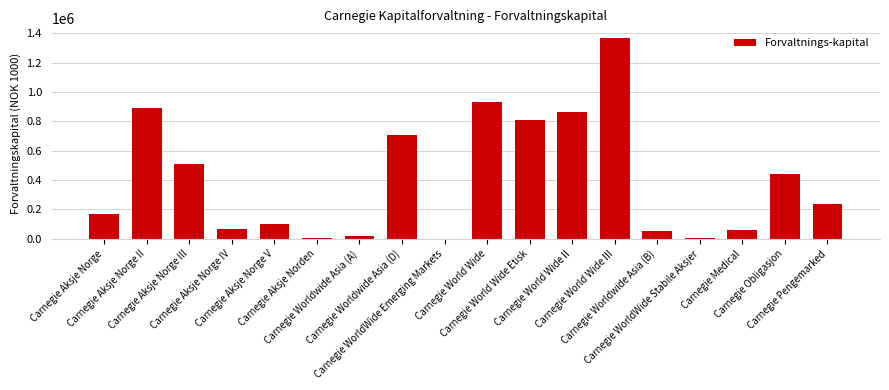

What is the maximum value shown in the chart?

1365579